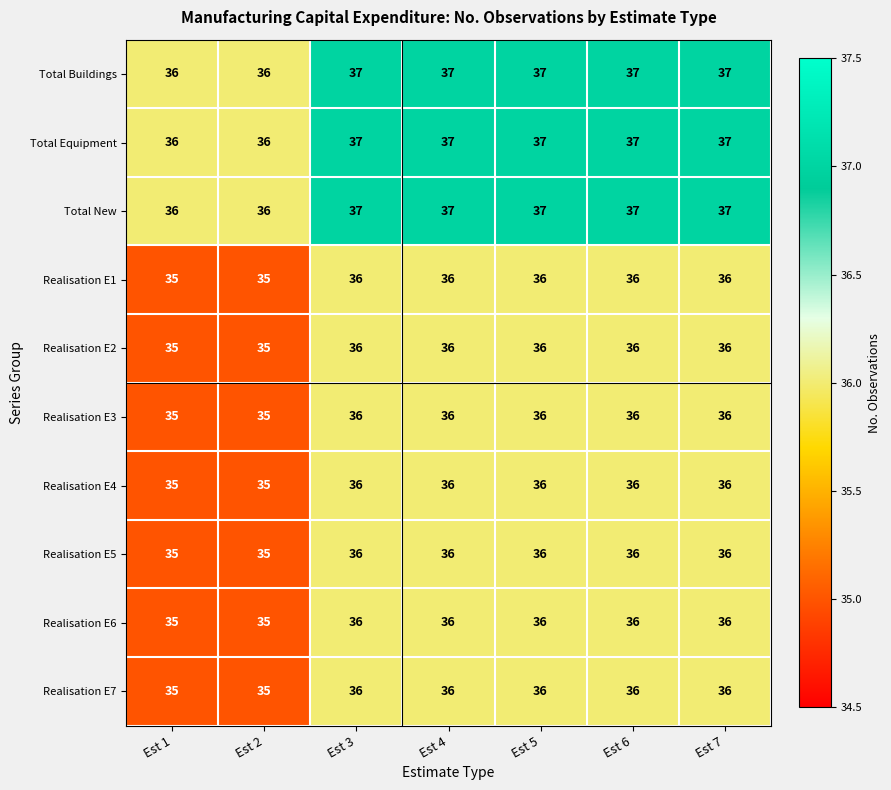

What is the sum of all Realisation E4 values?

250